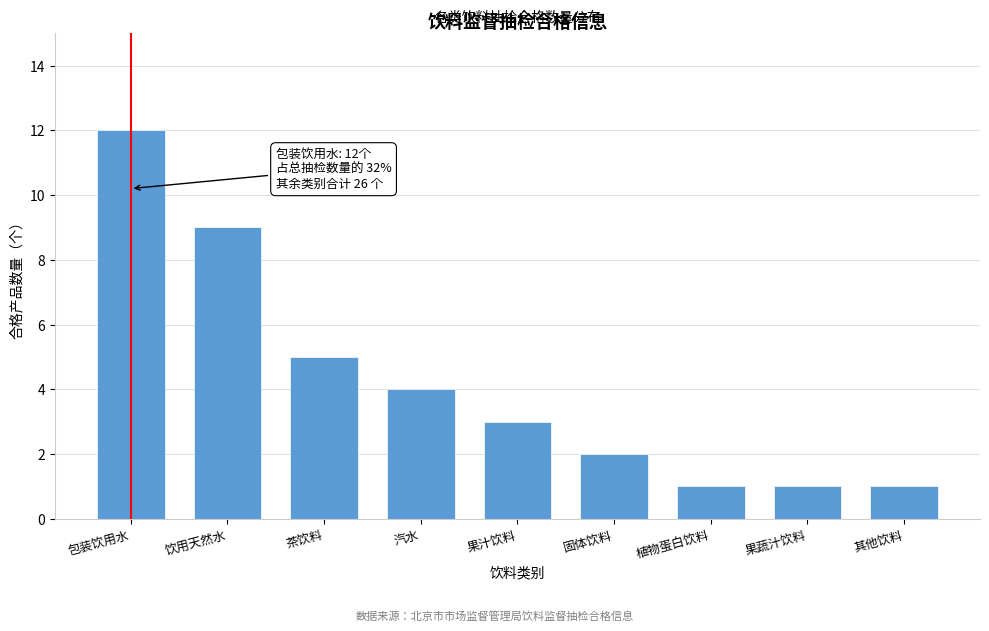

Reading left to right, what are all the values shown in this chart?

12	9	5	4	3	2	1	1	1